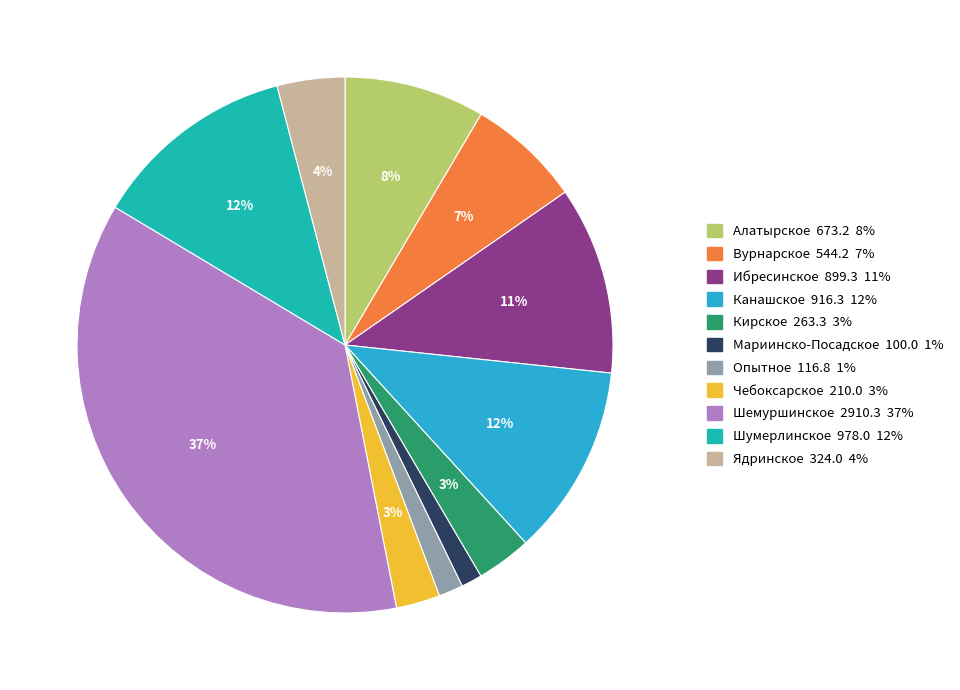

To the nearest percent, what is the combined percentage of Чебоксарское and Опытное?

4%